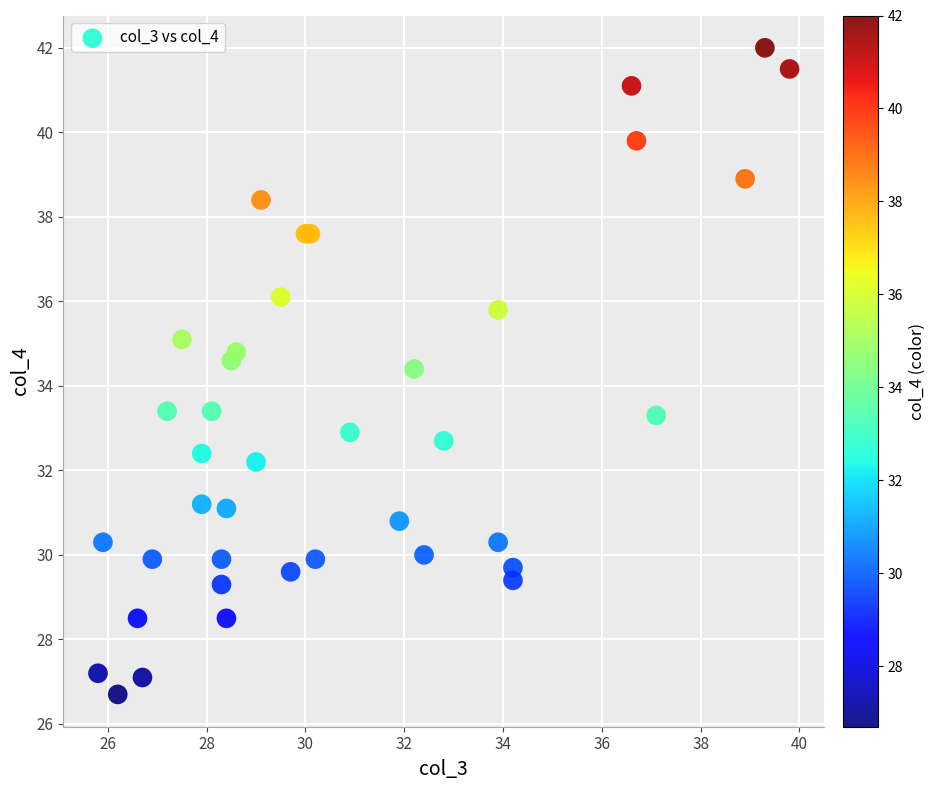

What Y value in the scatter plot is closest to 34?

34.4